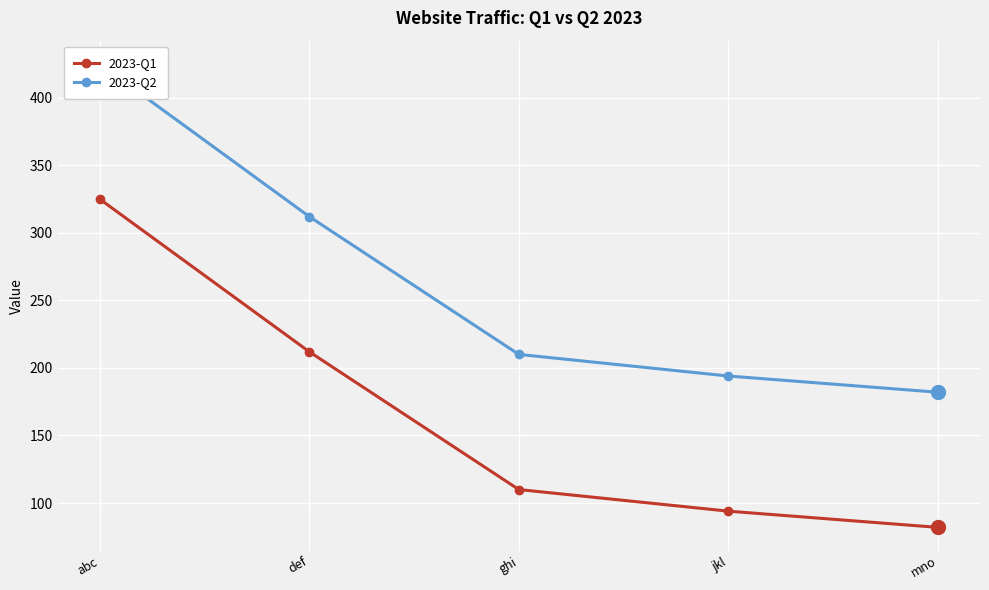

What position from the right is mno?

1